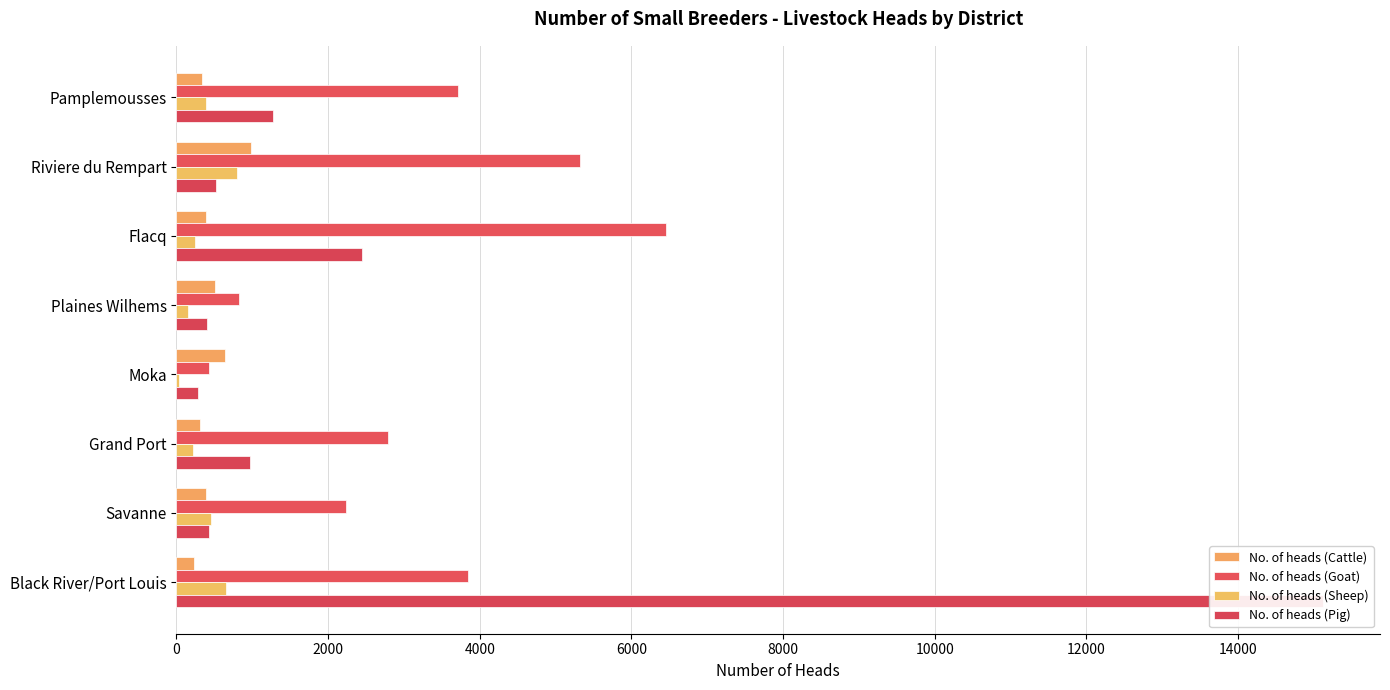

What is the sum of all No. of heads (Cattle) values?

3815